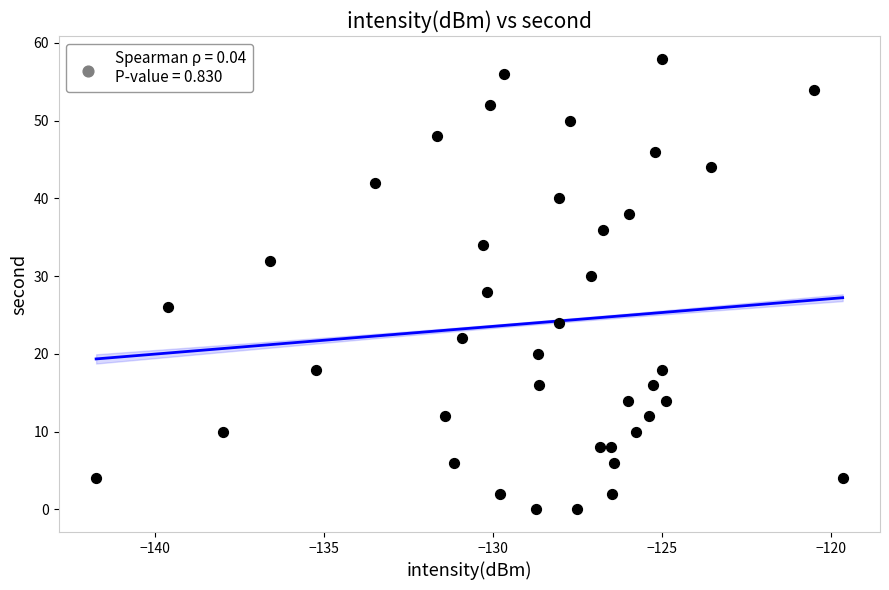

What is the range of Y values (max minus min)?

58